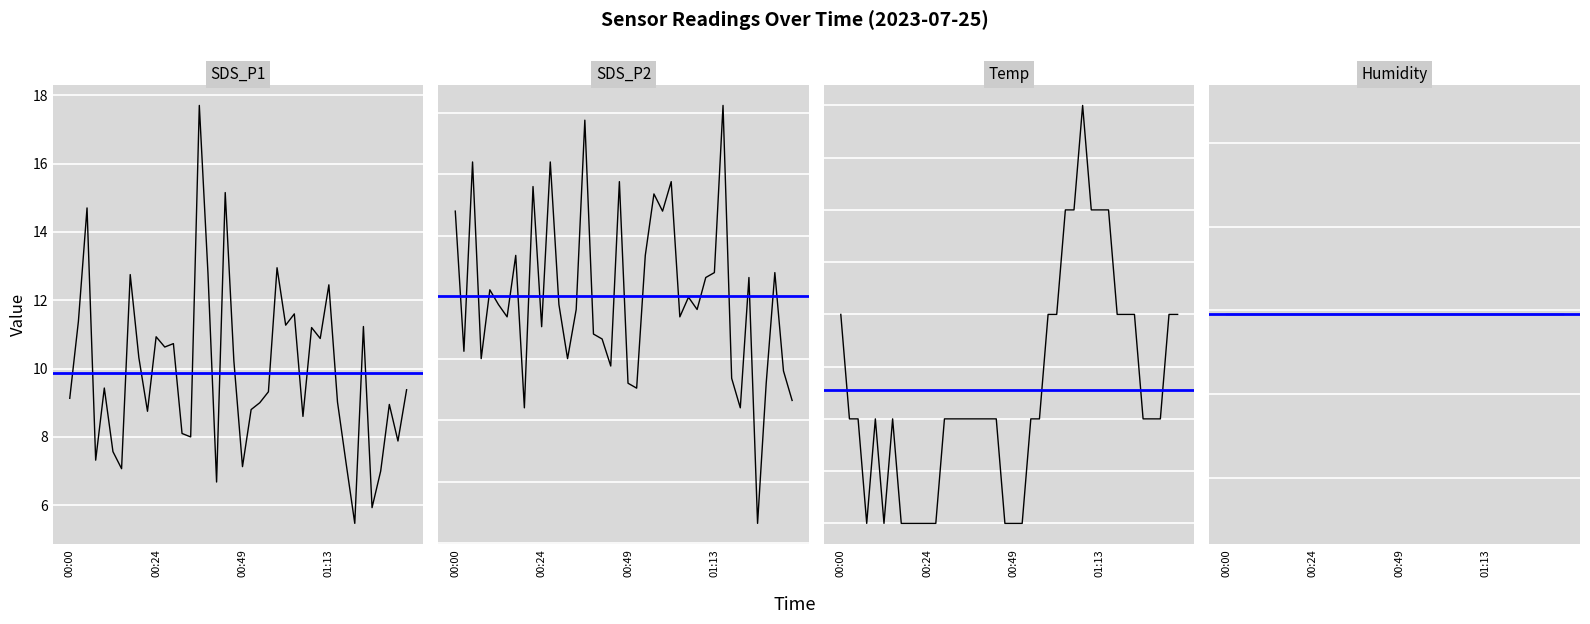

Rank the series by their average value, from lowest to highest.

SDS_P2, SDS_P1, Temp